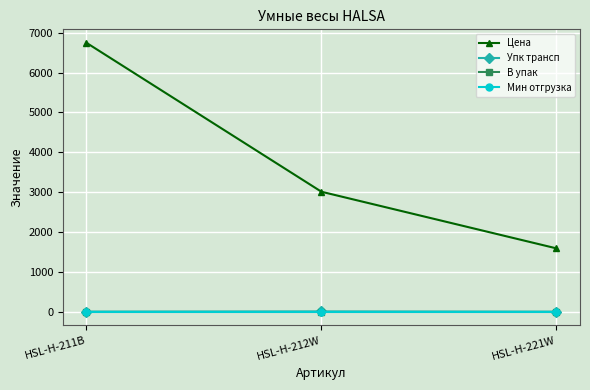

Is this an area chart (filled region under the line)?

No